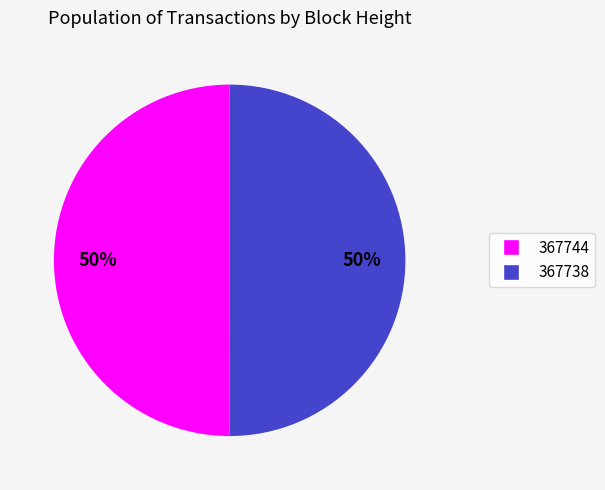

To the nearest percent, what portion does 367738 represent?

50%